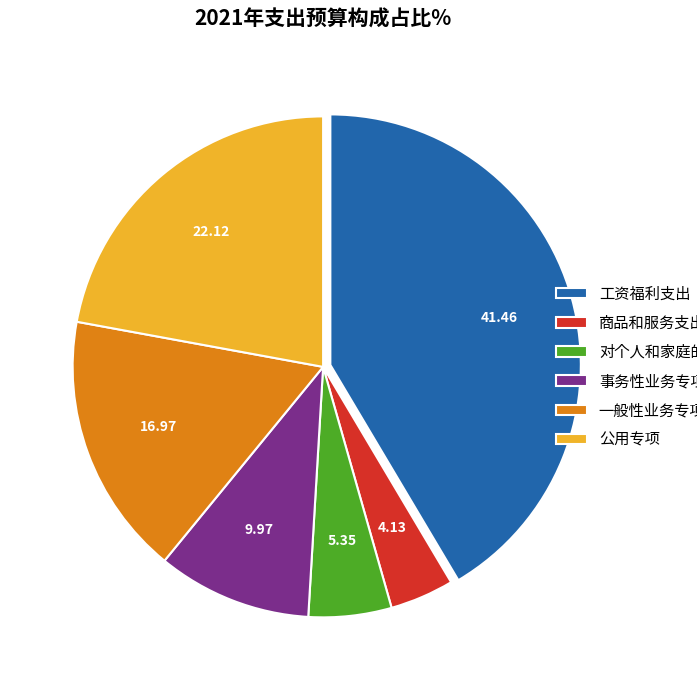

Is there any slice that represents more than half of the pie?

No